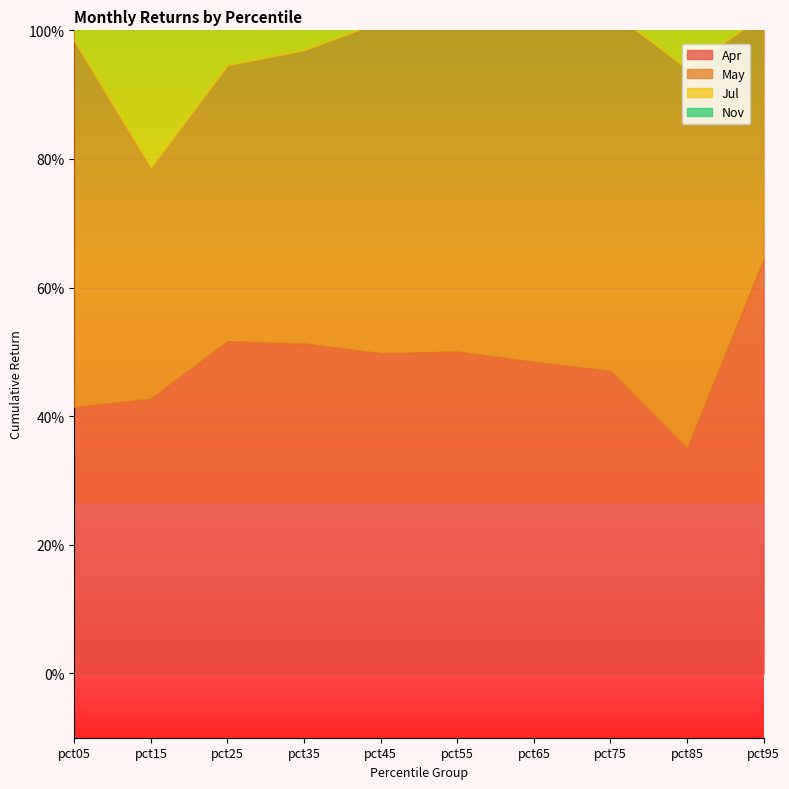

The value of Nov at pct05 is 0.1. True or false?

True